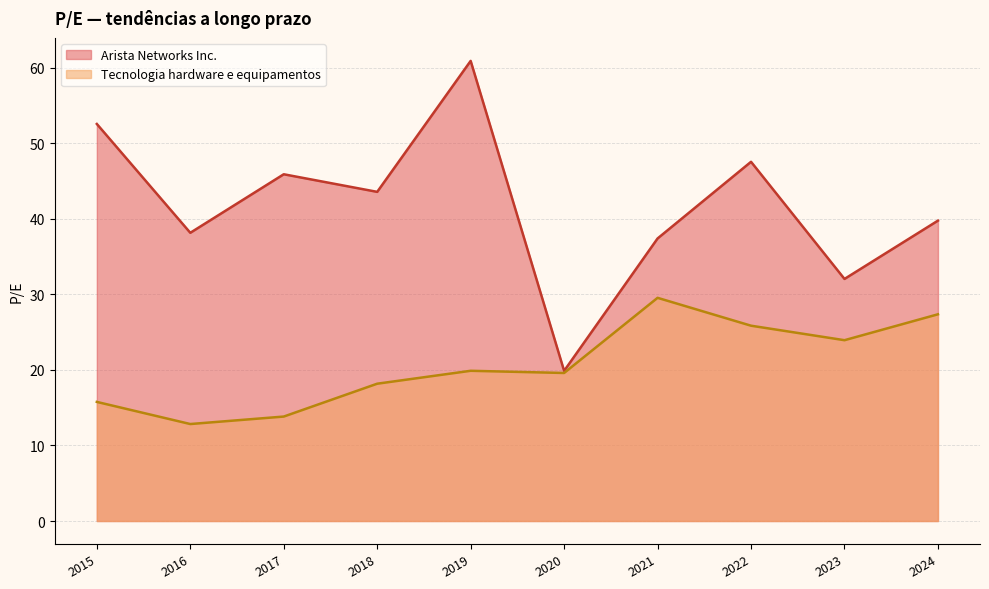

True or false: Arista Networks Inc. and Tecnologia hardware e equipamentos cross at least once.

False